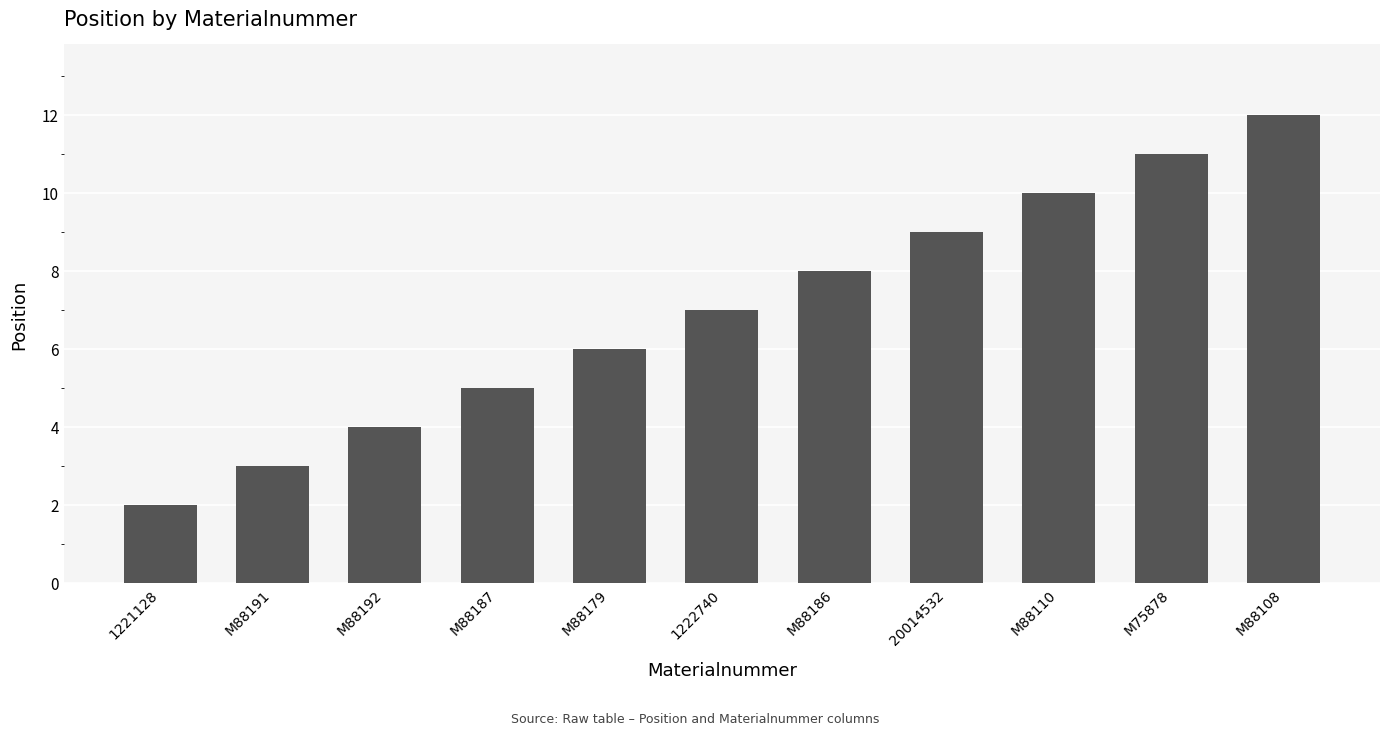

What is the change in value from 1222740 to M88110?

+3